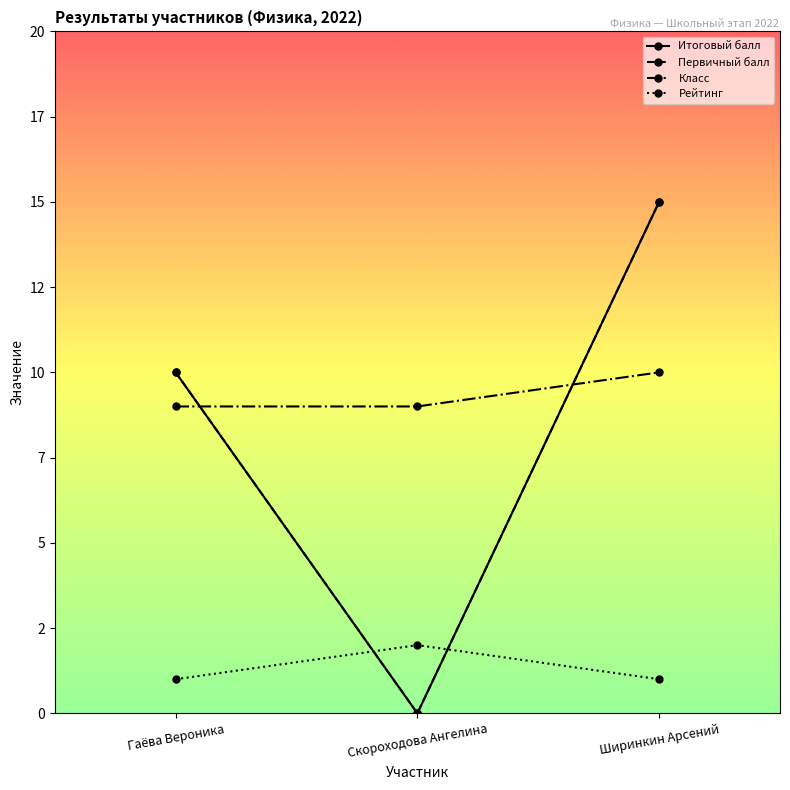

Does the chart have visible grid lines?

No